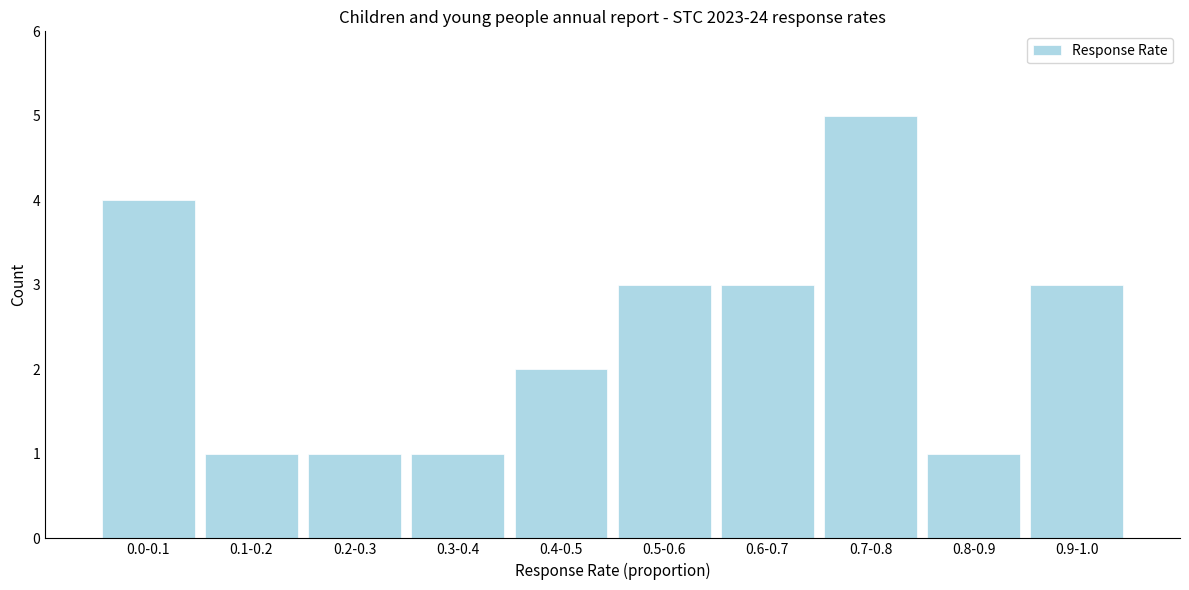

Reading right to left, list all the values displayed in this chart.

0.9-1.0=3	0.8-0.9=1	0.7-0.8=5	0.6-0.7=3	0.5-0.6=3	0.4-0.5=2	0.3-0.4=1	0.2-0.3=1	0.1-0.2=1	0.0-0.1=4